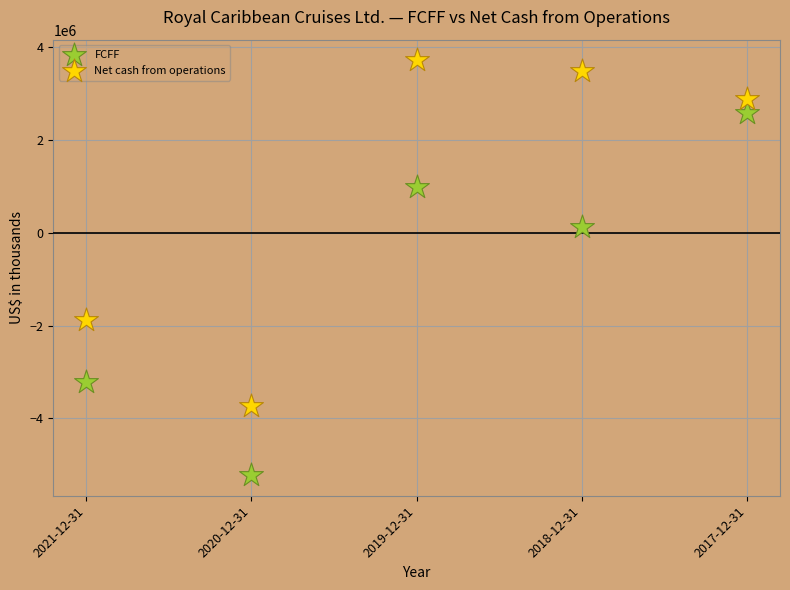

Which series reaches the minimum Y coordinate?

FCFF